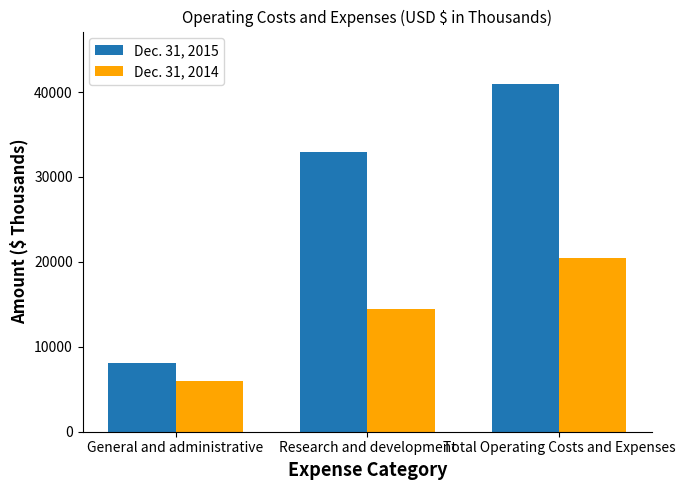

Reading left to right, transcribe all the data shown in this chart.

Dec. 31, 2015: 8074	32906	40980
Dec. 31, 2014: 6013	14489	20502